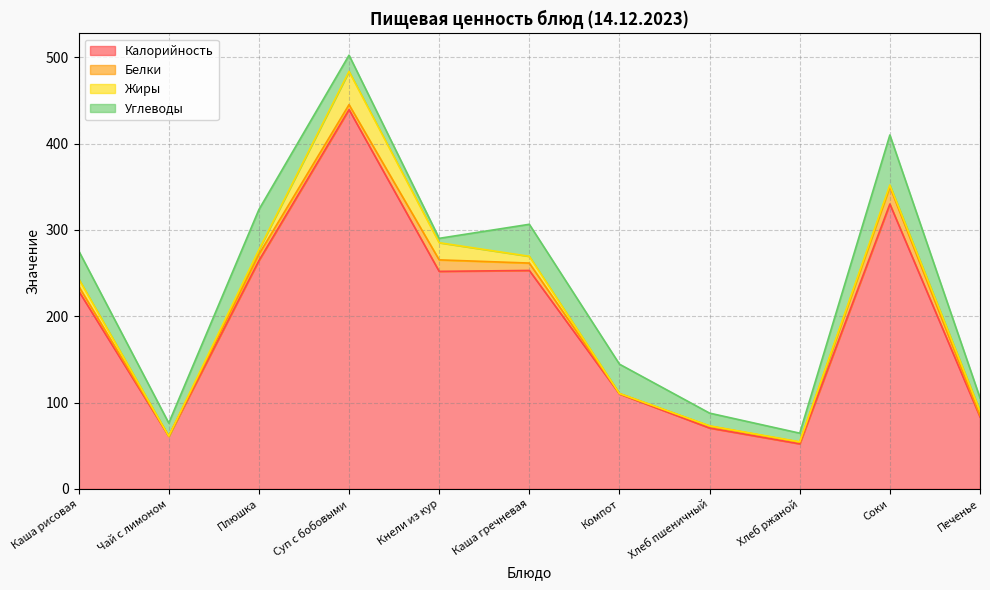

Between Чай с лимоном and Хлеб ржаной, which series saw the biggest shift?

Калорийность